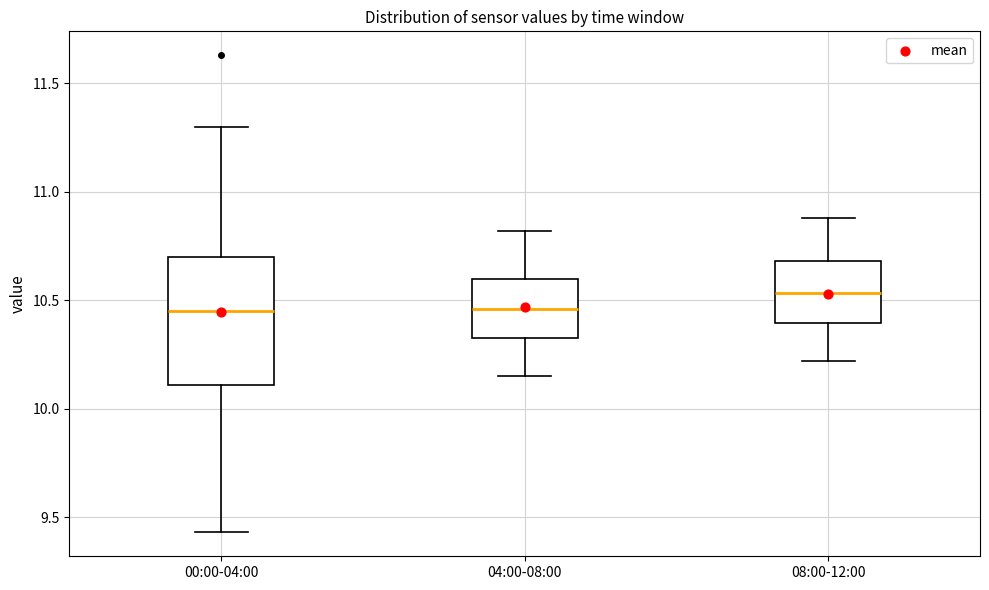

Reading left to right, transcribe this box plot: for each box, give where its median line is, the range the box spans, and where its two whiskers end, as read against the y-axis. The values are not printed on the chart, so give them approximately, as read against the axis.

00:00-04:00: median 10.45, box 10.10 to 10.70, whiskers 9.45 to 11.30
04:00-08:00: median 10.45, box 10.35 to 10.60, whiskers 10.15 to 10.80
08:00-12:00: median 10.55, box 10.40 to 10.70, whiskers 10.20 to 10.90